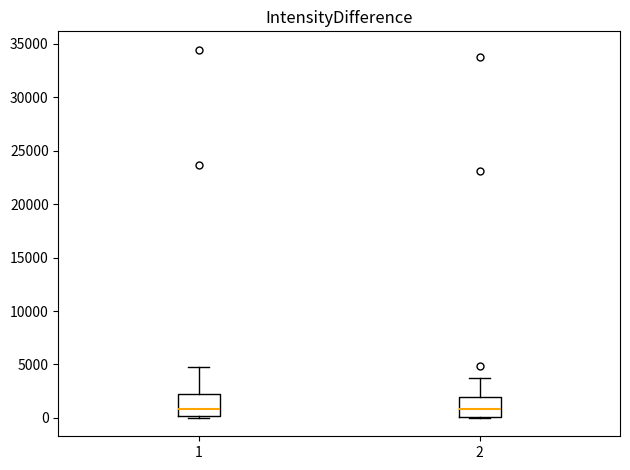

Reading left to right, transcribe this box plot: for each box, give where its median line is, the range the box spans, and where its two whiskers end, as read against the y-axis. The values are not printed on the chart, so give them approximately, as read against the axis.

1: median 1000, box 0 to 2000, whiskers 0 (just below the box's lower edge) to 4500
2: median 1000, box 0 to 2000, whiskers 0 to 4000